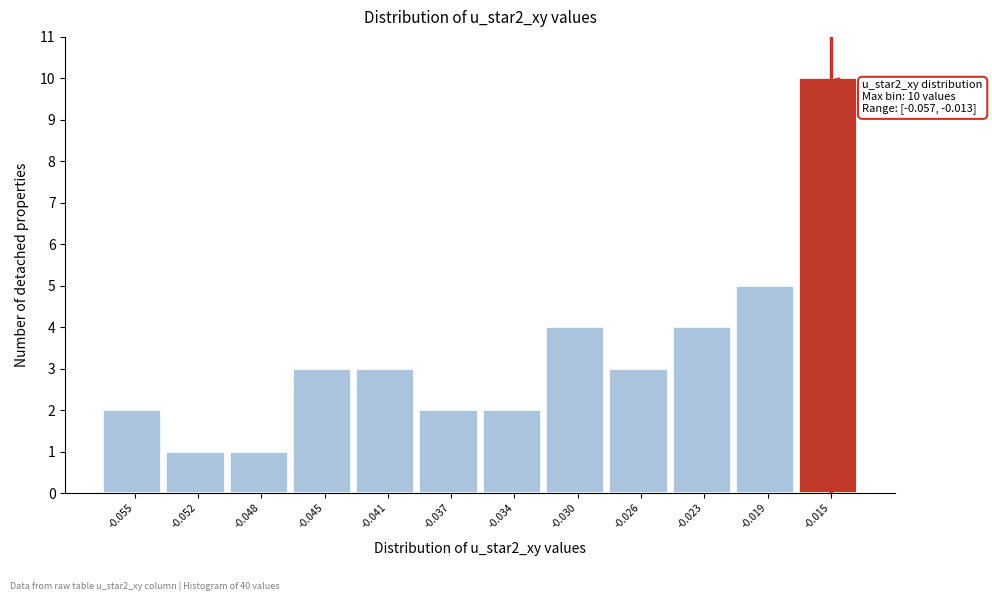

Reading left to right, extract all data points from this chart.

2	1	1	3	3	2	2	4	3	4	5	10